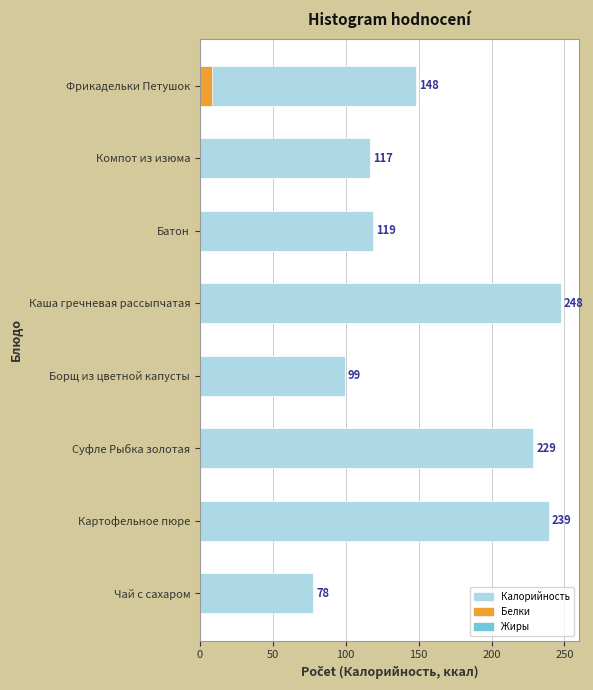

What is the spread (max minus min) of values at 0?

139.8